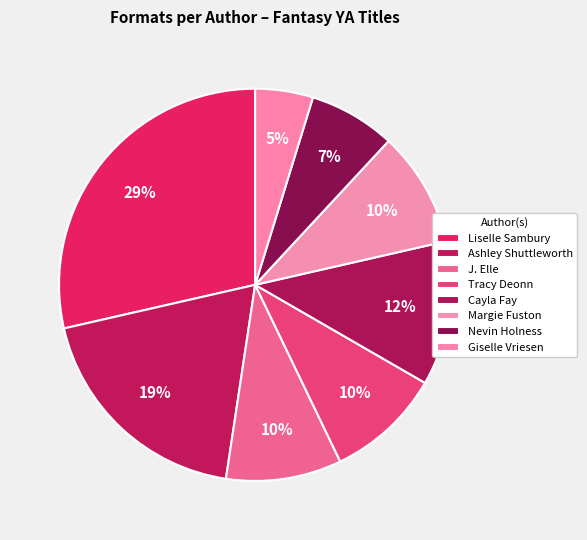

Count the number of slices in the pie.

8